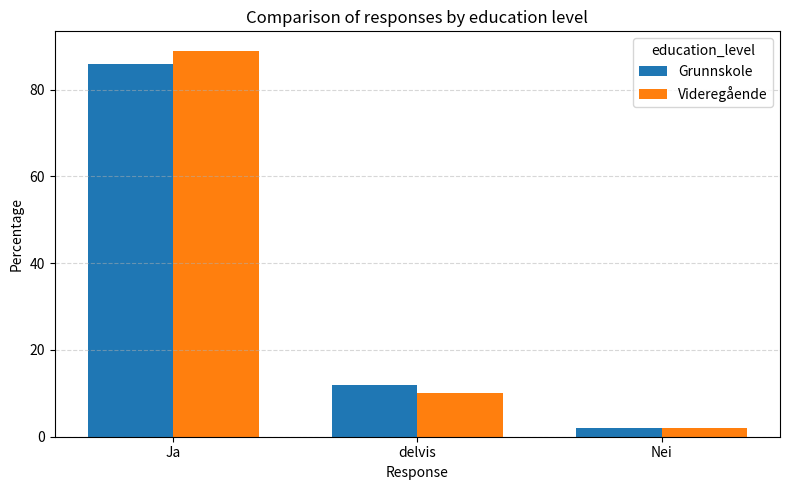

Is the value of Videregående at Ja greater than the value of Grunnskole at Ja?

Yes